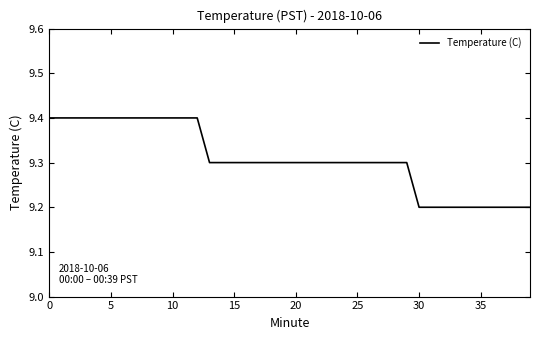

What is the smallest value displayed?

9.2